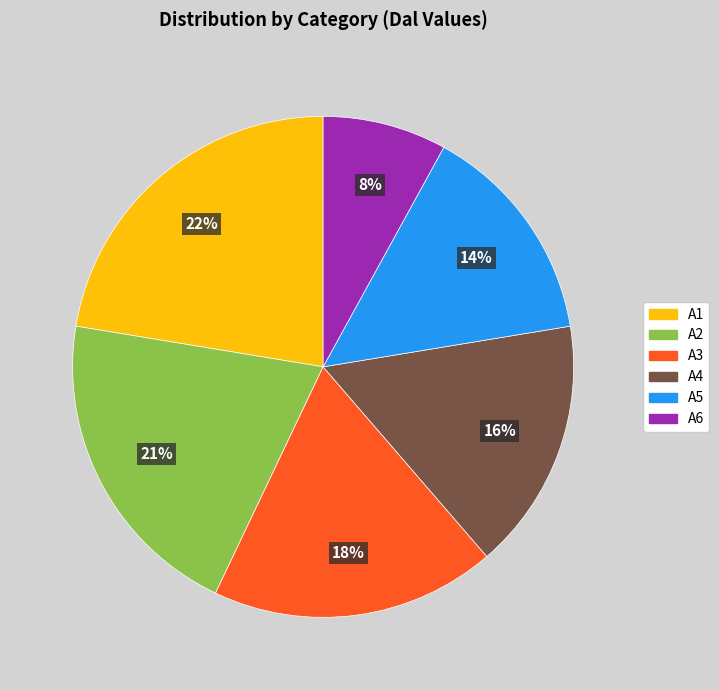

What percentage is the A6 slice, to the nearest percent?

8%